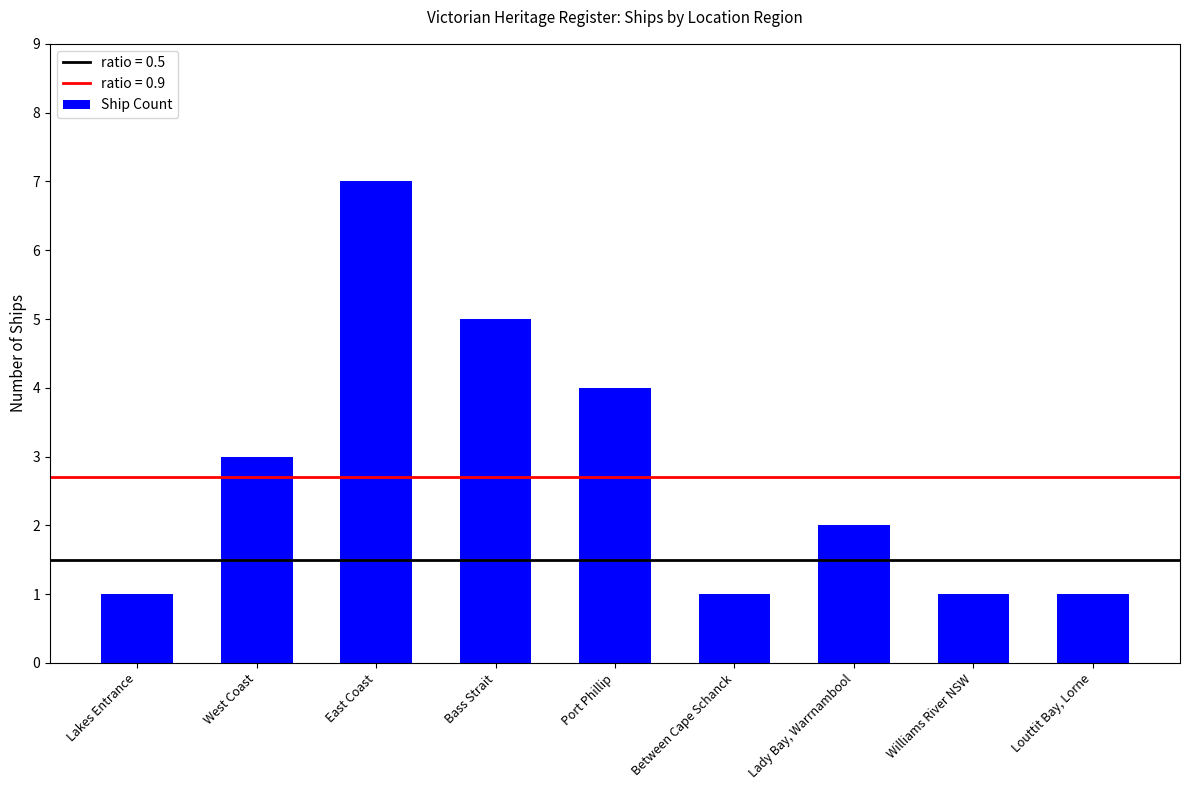

Are the bars grouped side by side (vs. stacked)?

No